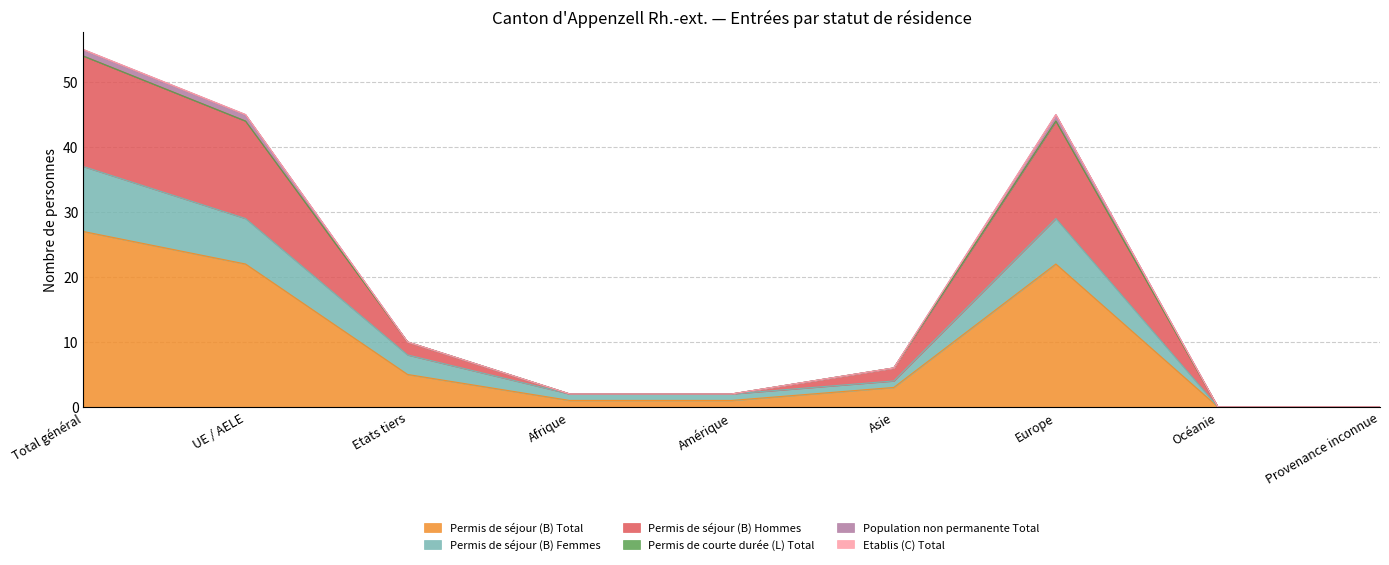

Does the chart display data point markers on the line(s)?

No